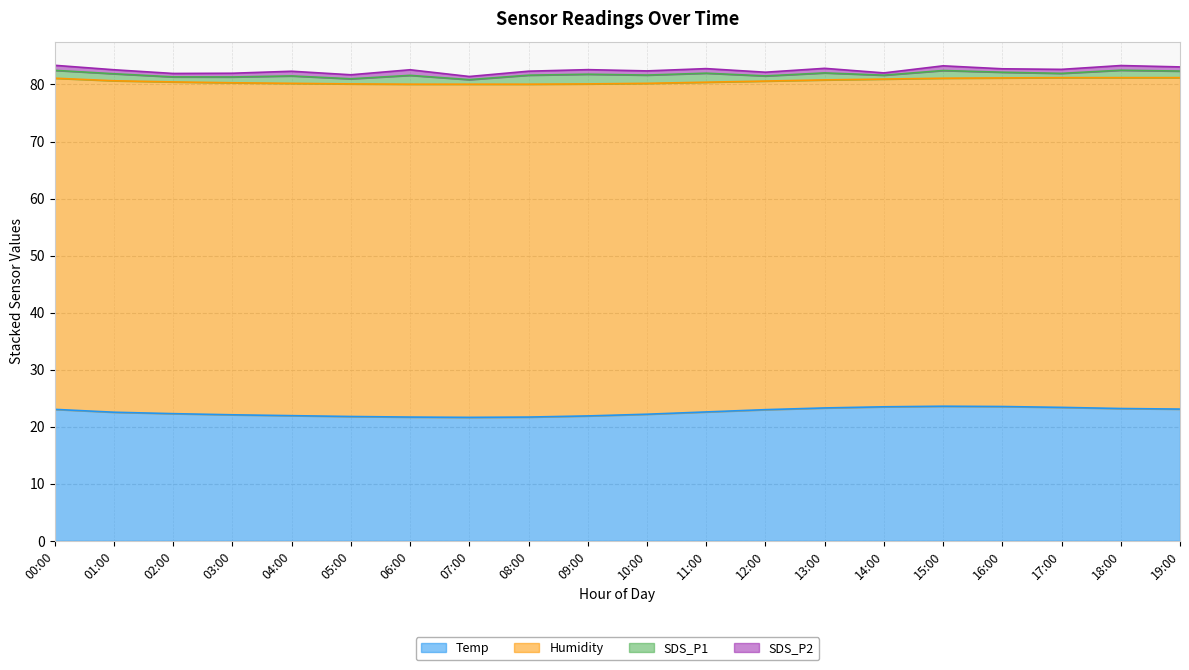

How many data points in SDS_P1 are less than 1?

6